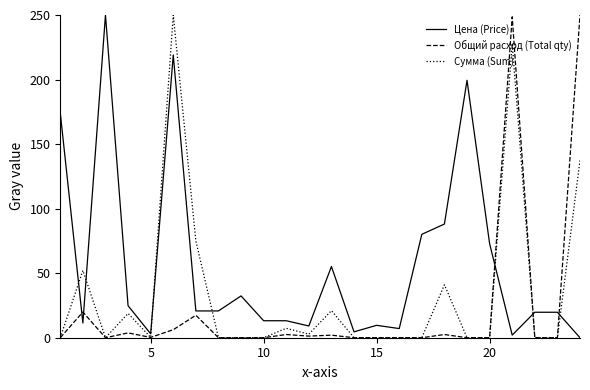

After their last crossing, which series has the higher values: Цена (Price) or Общий расход (Total qty)?

Общий расход (Total qty)